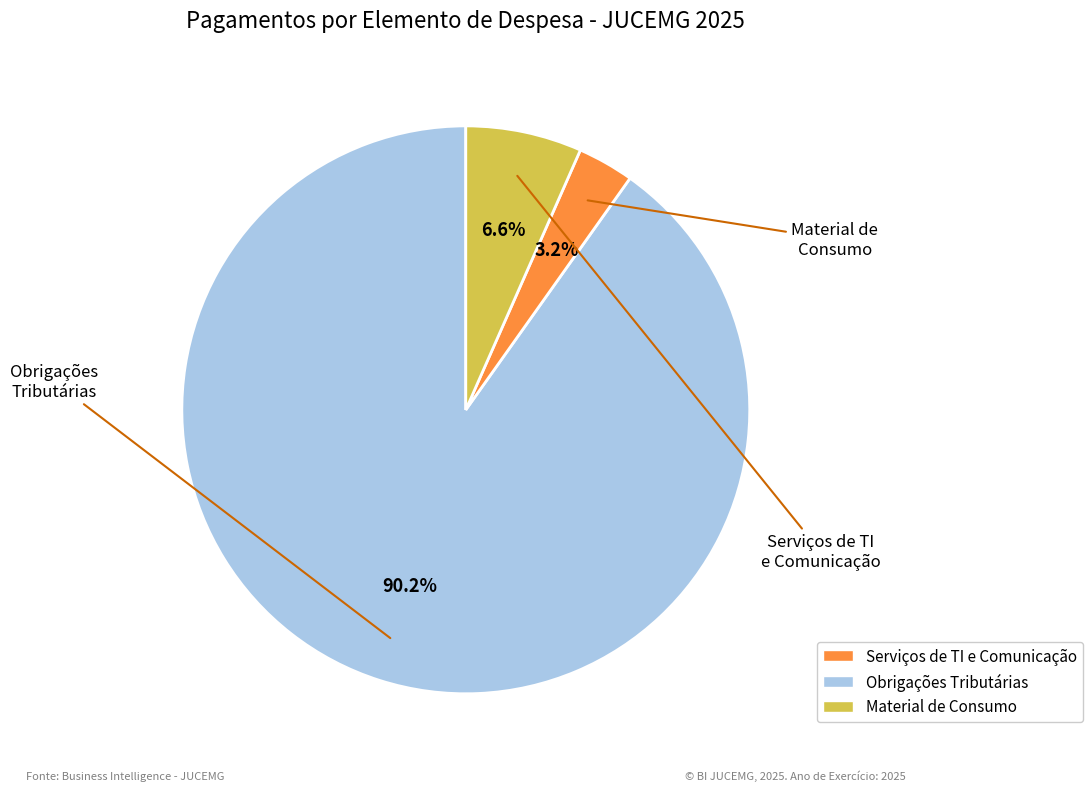

Does any single category account for the majority?

Yes